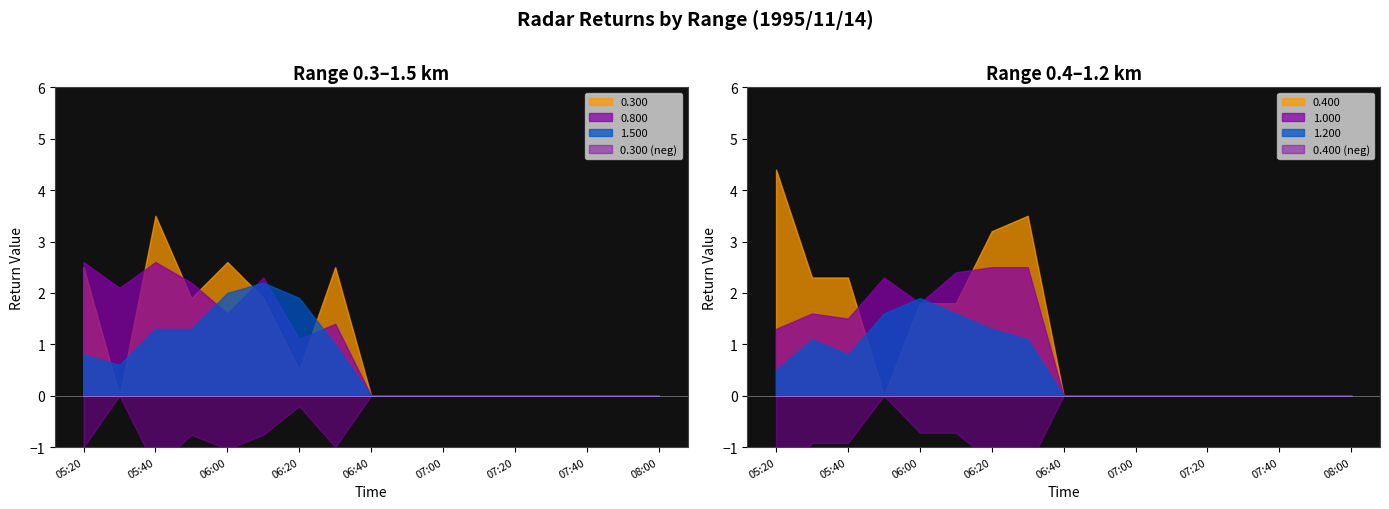

What is the average value of the 1.500 series?

0.7